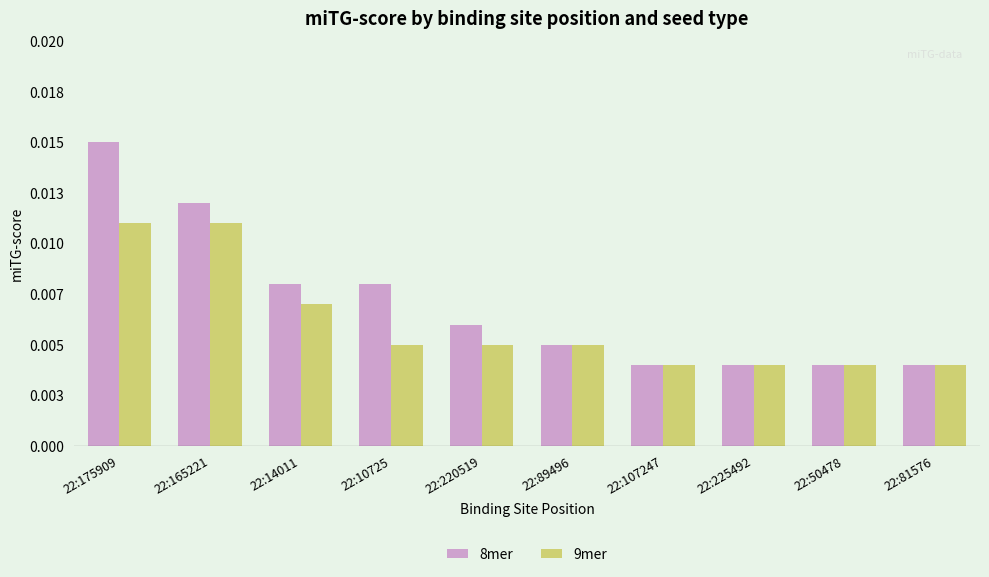

True or false: 8mer has a value of 0.0 at 22:175909.

False